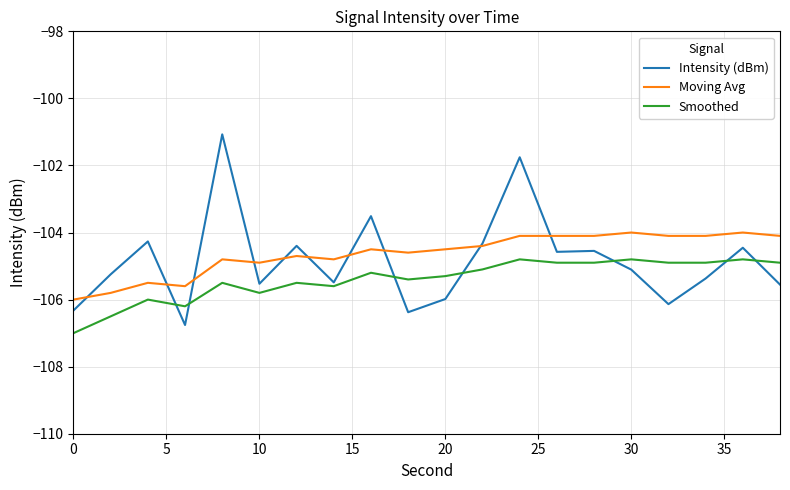

What is the lowest value of the Smoothed series?

-107.0